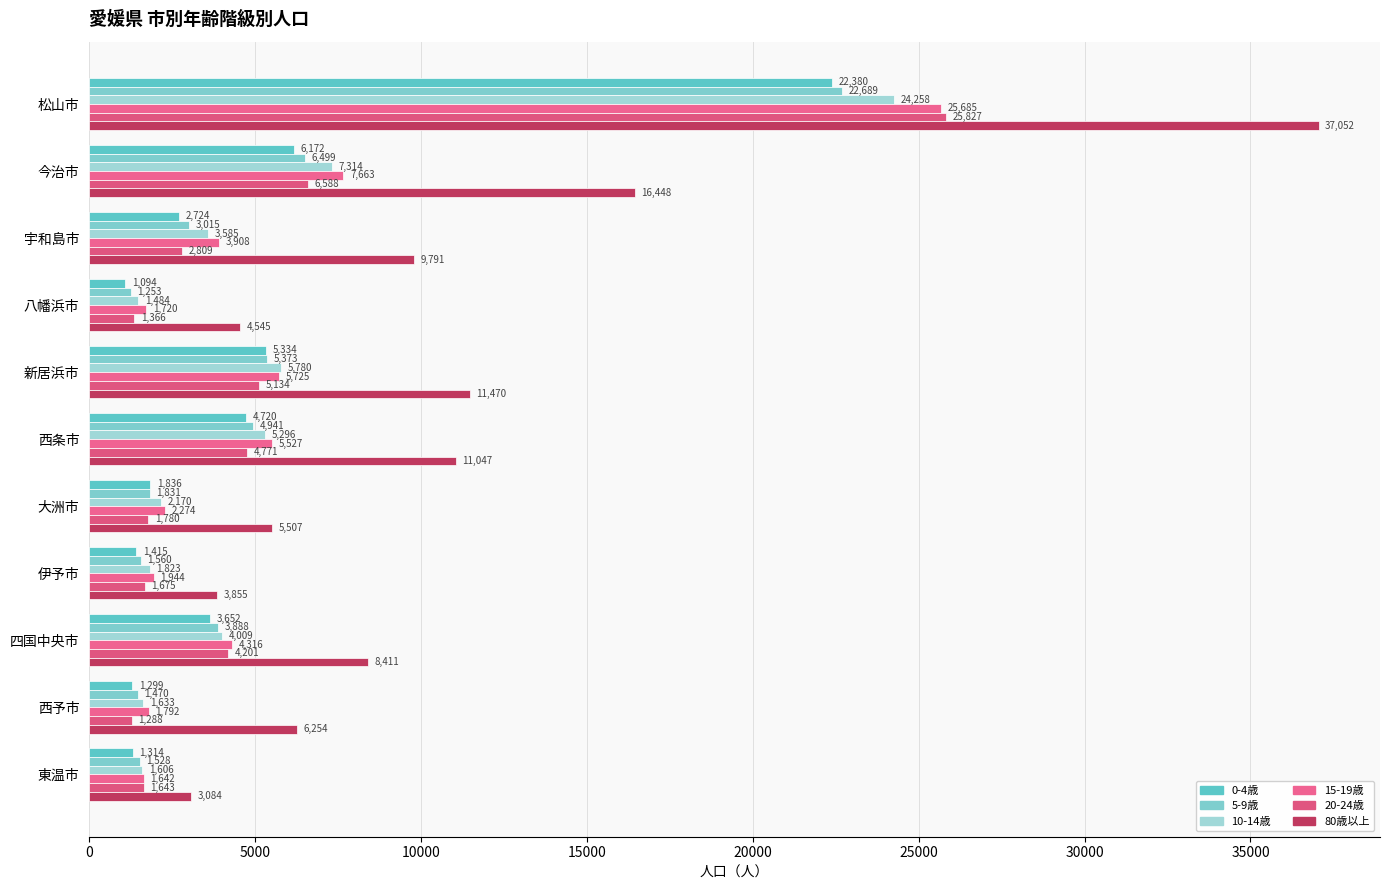

How many distinct data groups are displayed?

6